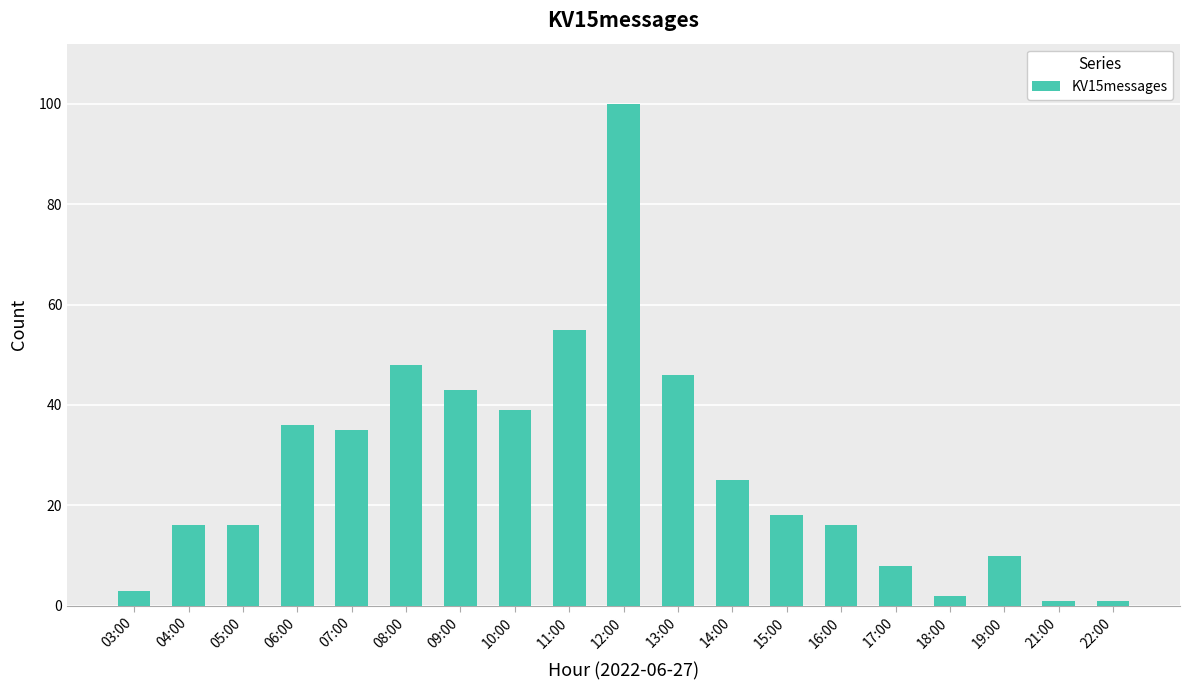

What is the maximum value shown in the chart?

100